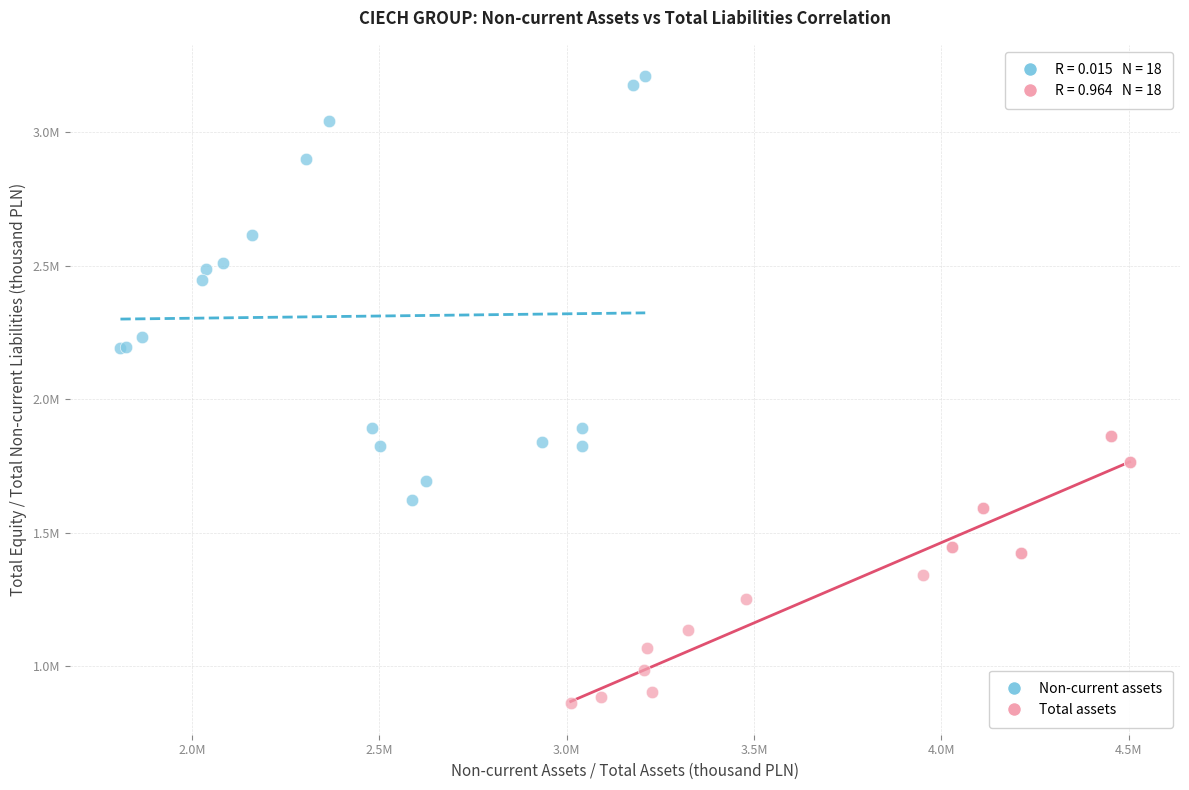

What are all the series names shown in the legend?

Non-current assets, Total assets